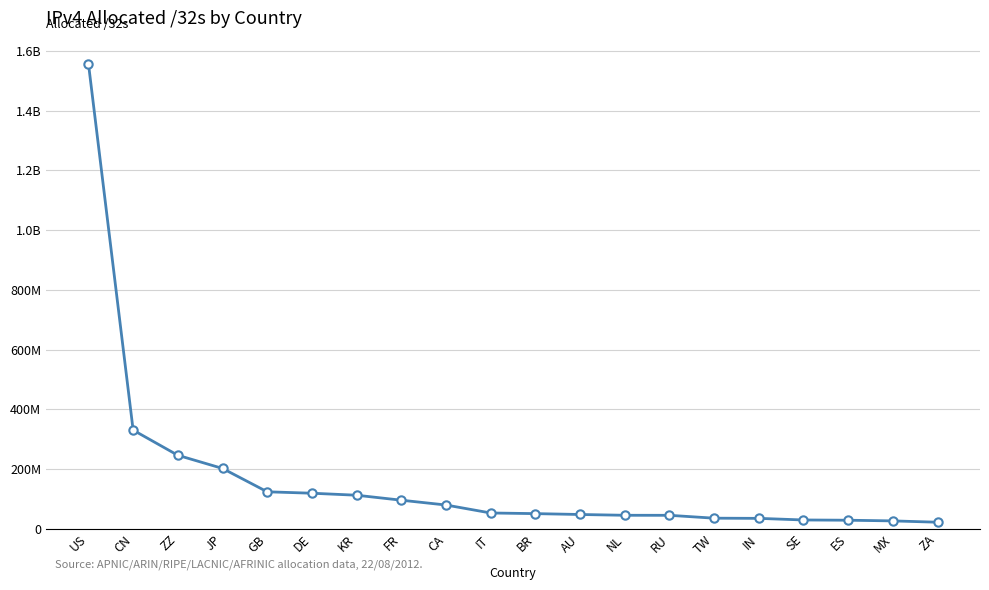

Does the chart have visible grid lines?

Yes